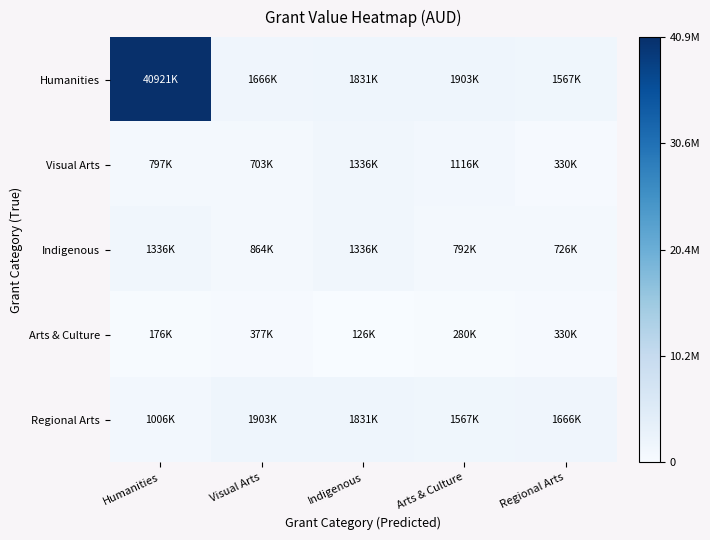

Rank the series by their maximum value, from lowest to highest.

Arts & Culture, Visual Arts, Indigenous, Regional Arts, Humanities